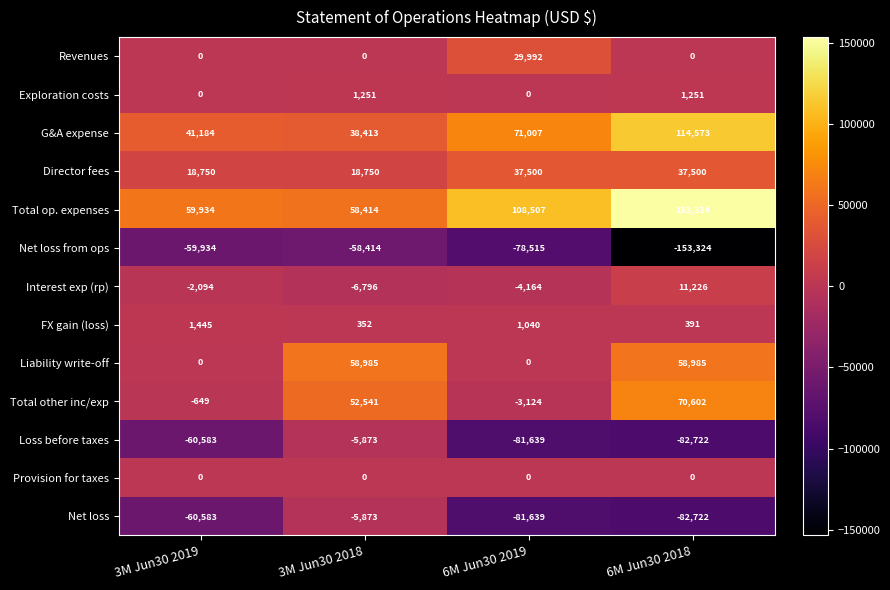

Which label corresponds to the smallest value in the chart?

6M Jun30 2018